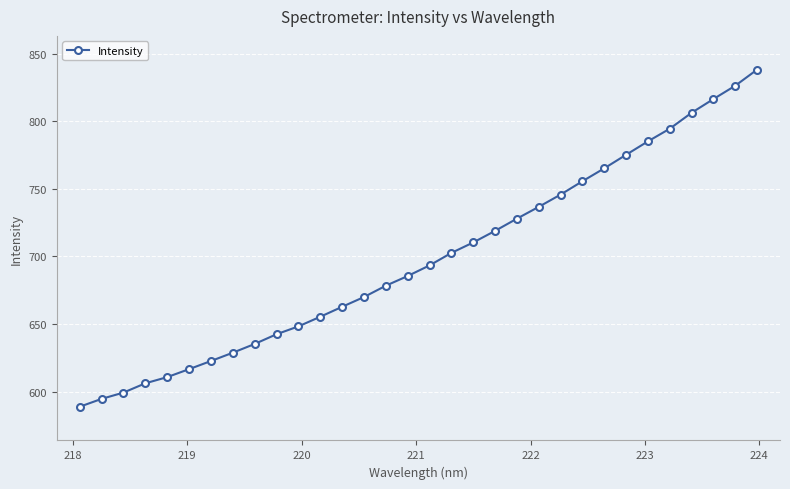

Reading left to right, extract all data points from this chart.

588.8	594.6	599.3	606.1	610.7	616.6	622.6	628.8	635.2	642.5	648.2	655.4	662.7	670.0	678.3	685.5	693.4	702.6	710.3	718.9	728.0	736.7	745.8	755.6	765.2	775.2	785.1	794.5	806.3	816.4	826.3	838.2